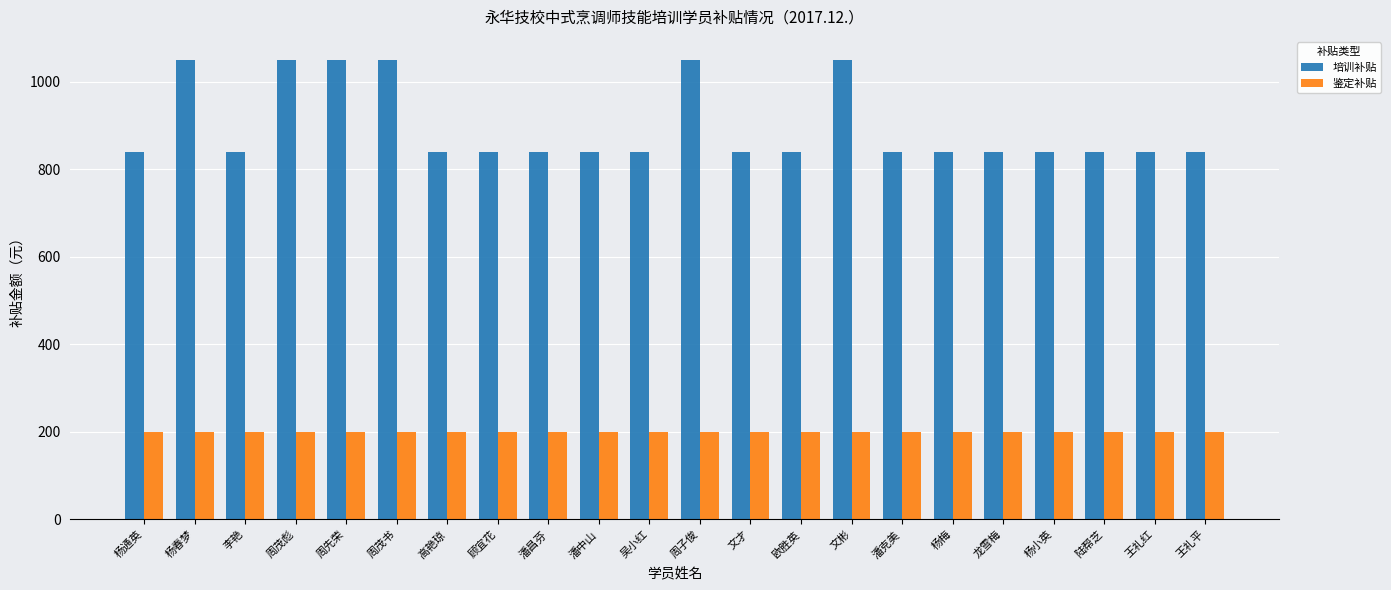

Which series has the widest spread of values?

培训补贴